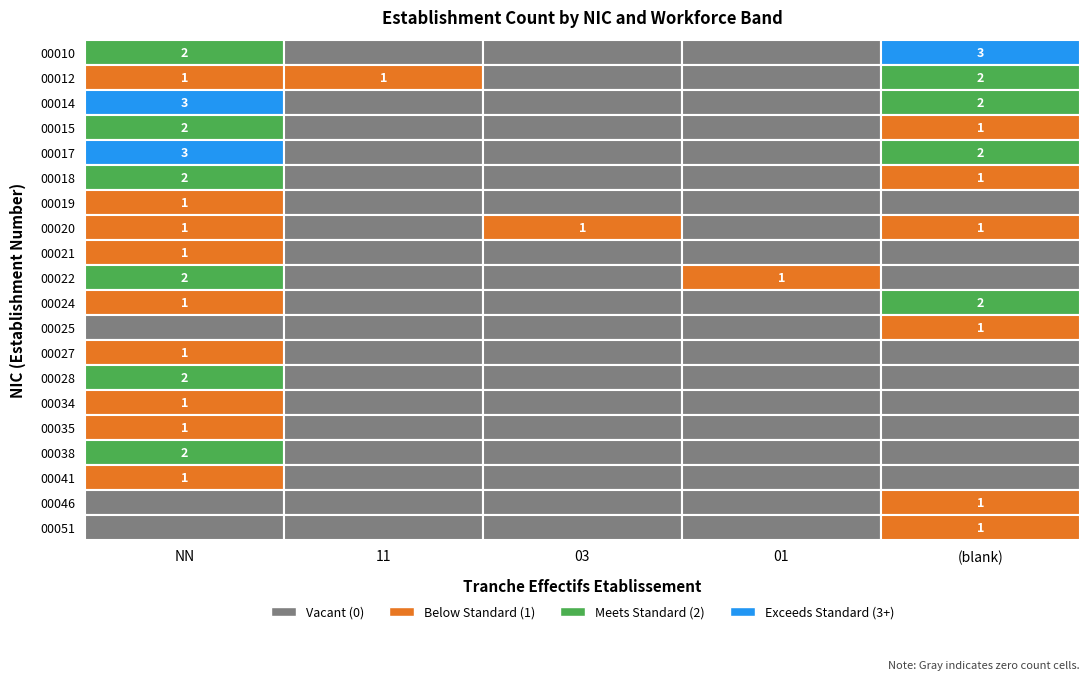

At how many categories does at least one series exceed 2?

2